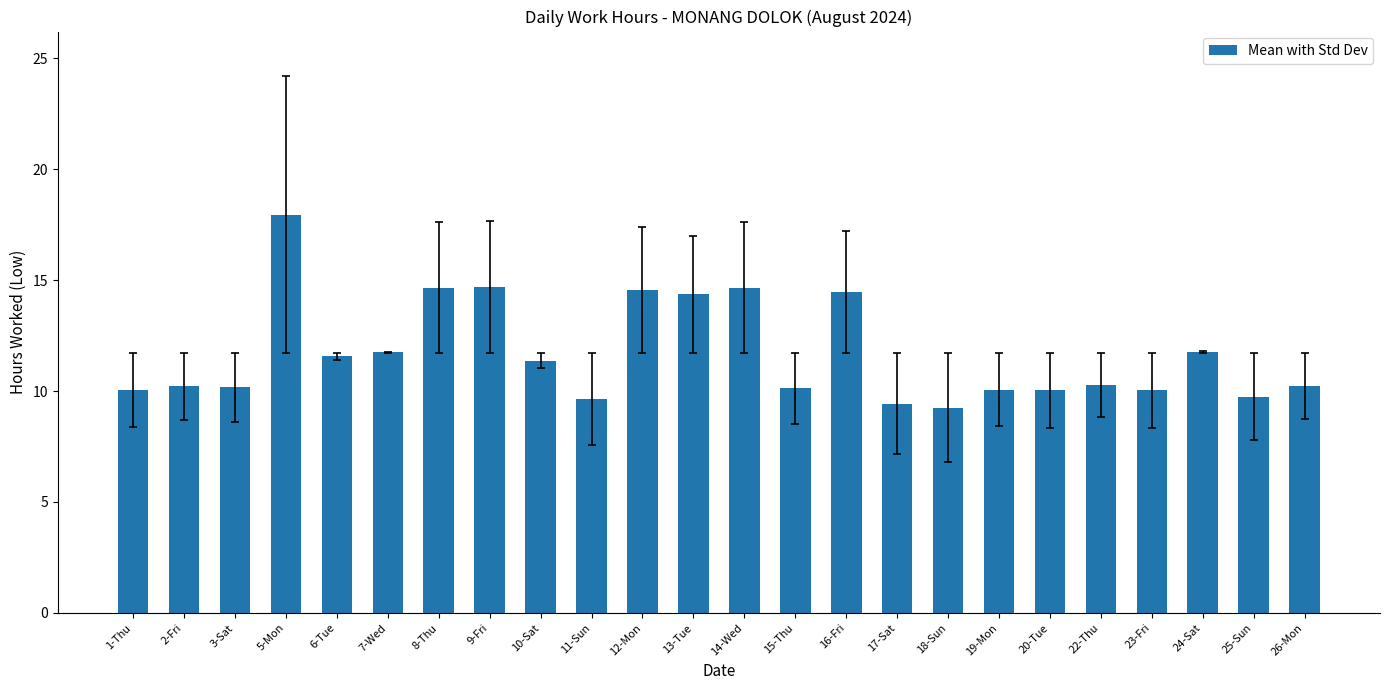

What is the ratio of the value at 20-Tue to the value at 22-Thu?

1.0